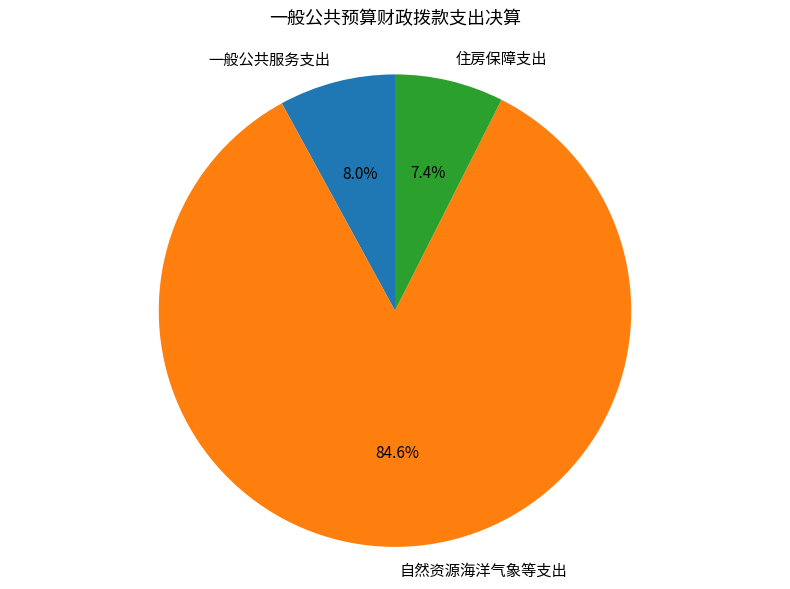

What percentage is the 自然资源海洋气象等支出 slice, to the nearest percent?

85%